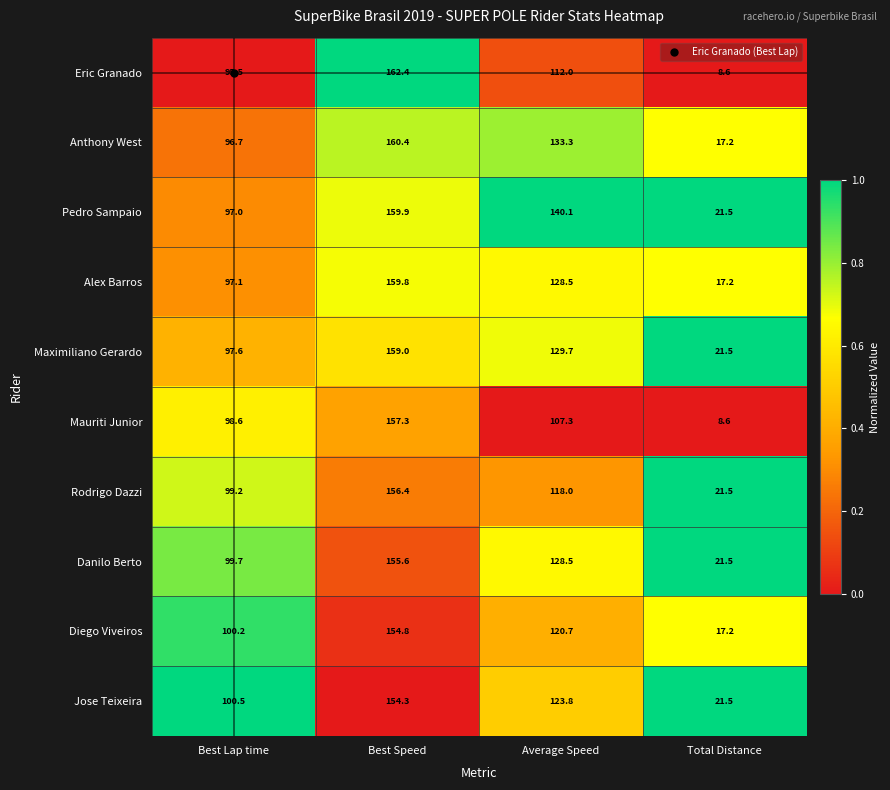

What is the difference between the maximum and minimum values in the Mauriti Junior series?

148.7